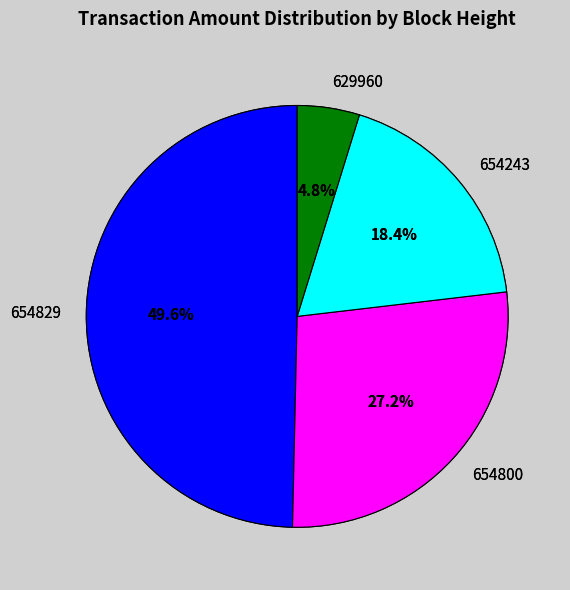

What percentage is NOT represented by 654243?

81.6%